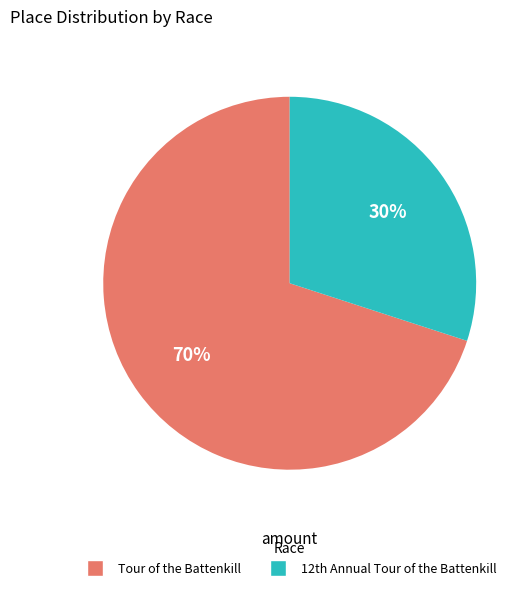

The Tour of the Battenkill slice represents 70% of the pie. True or false?

True